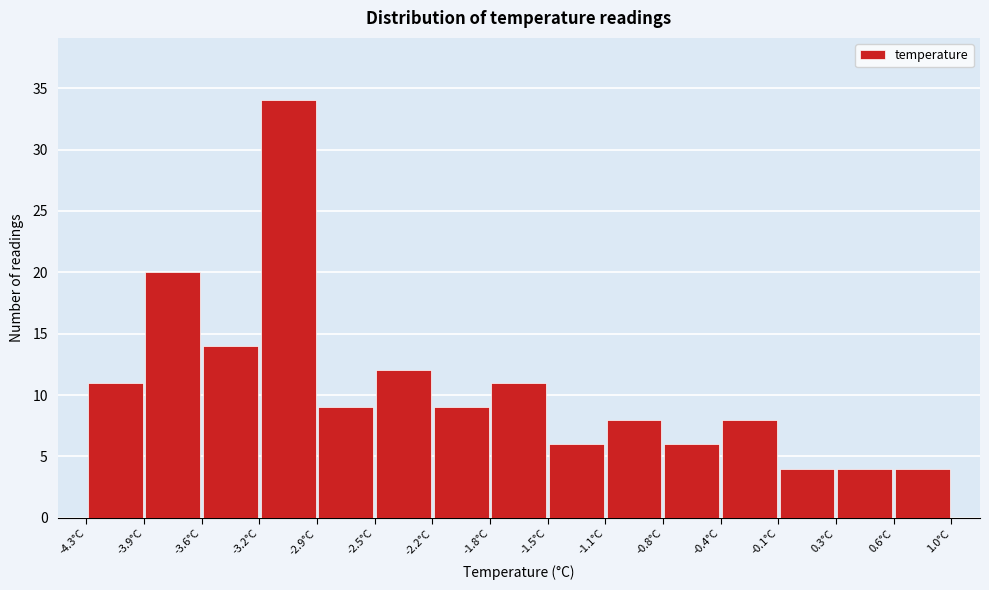

How tall is the bar that spans -1.45 to -1.10 on the x-axis? Neither the bar edges nor the heights are printed on the chart, so give them approximately, as read against the axes.

6